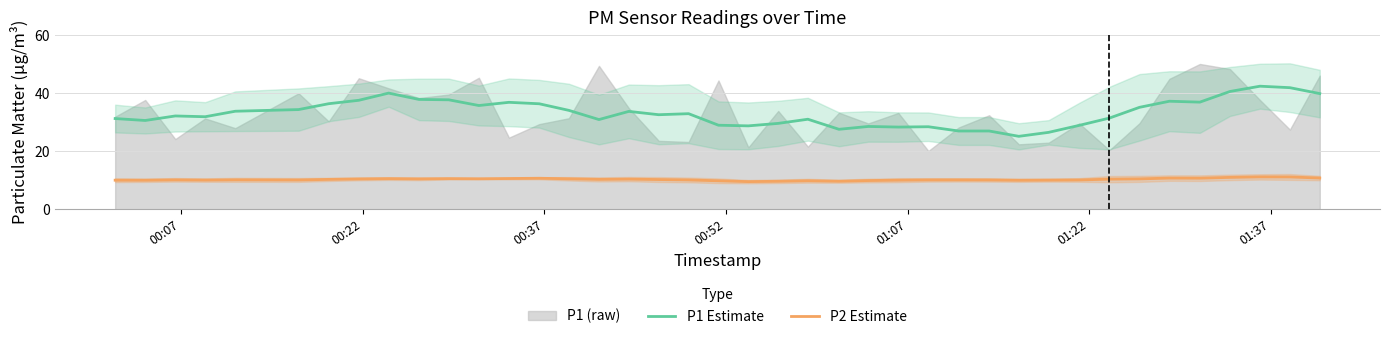

True or false: P1 Estimate and P2 Estimate intersect in this chart.

False